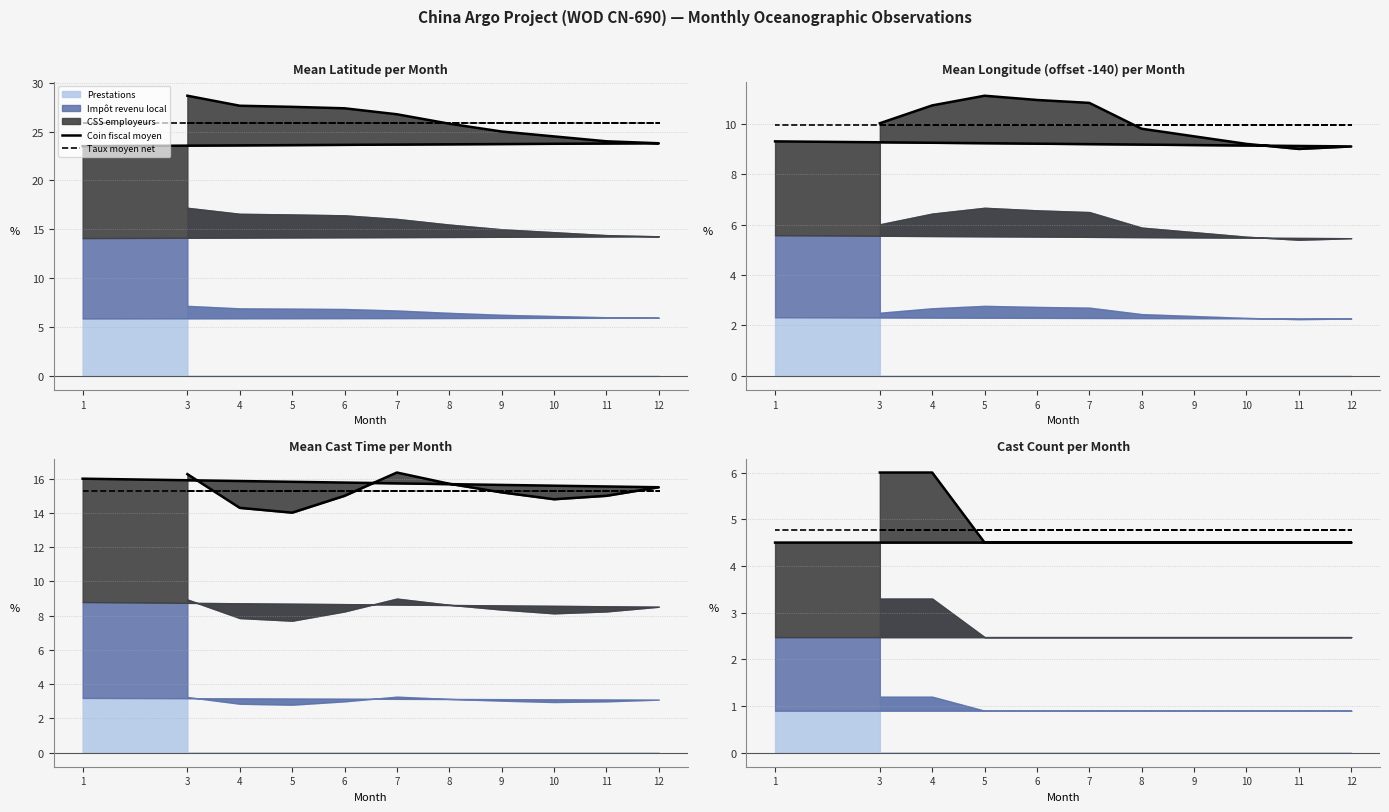

The Taux moyen net series shows 4.8 at 6. True or false?

True